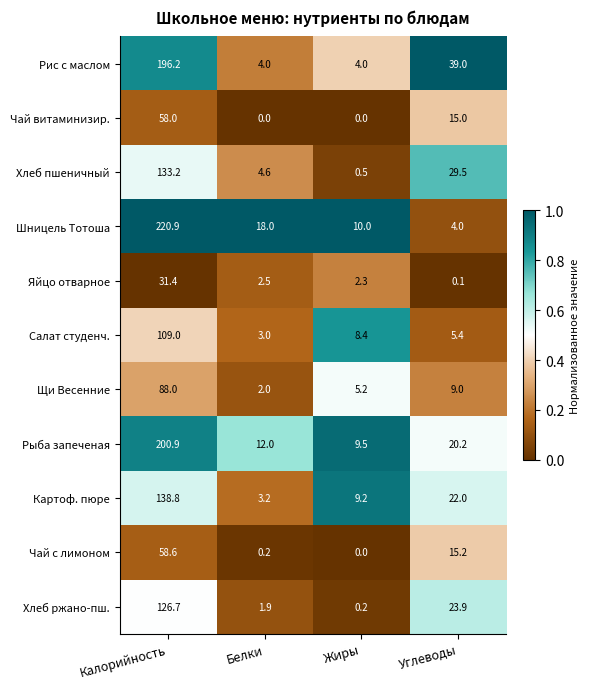

At which category is the sum across all series the highest?

Калорийность